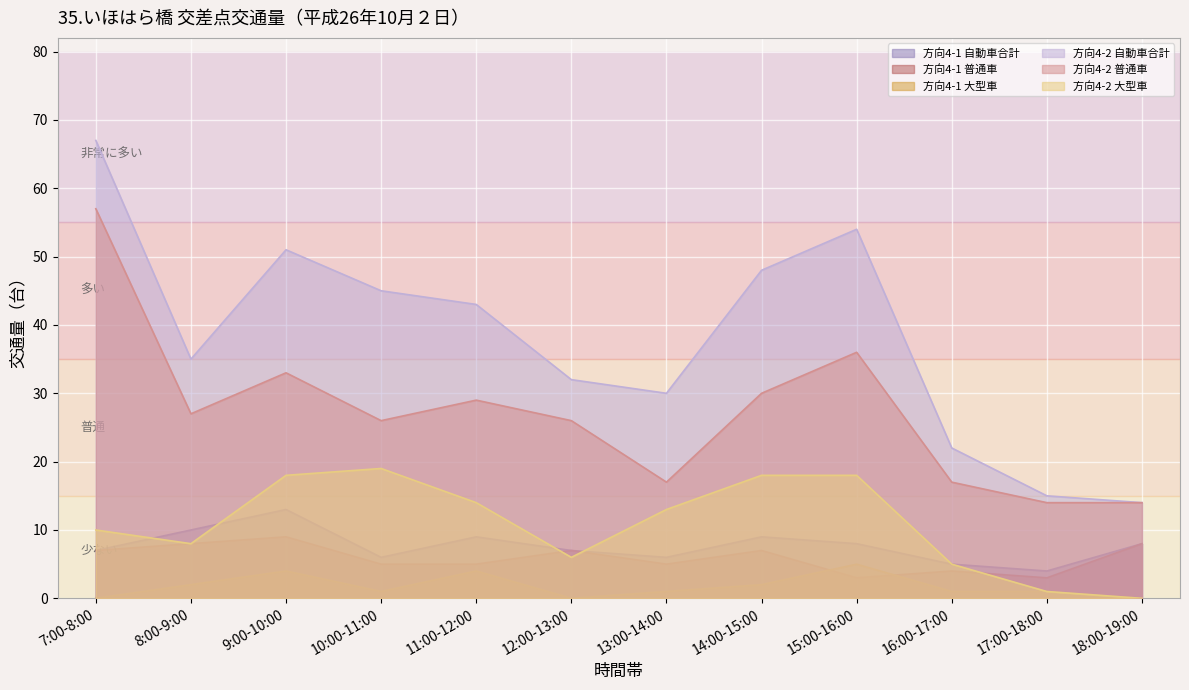

What is the average value of the 方向4-1 普通車 series?

6